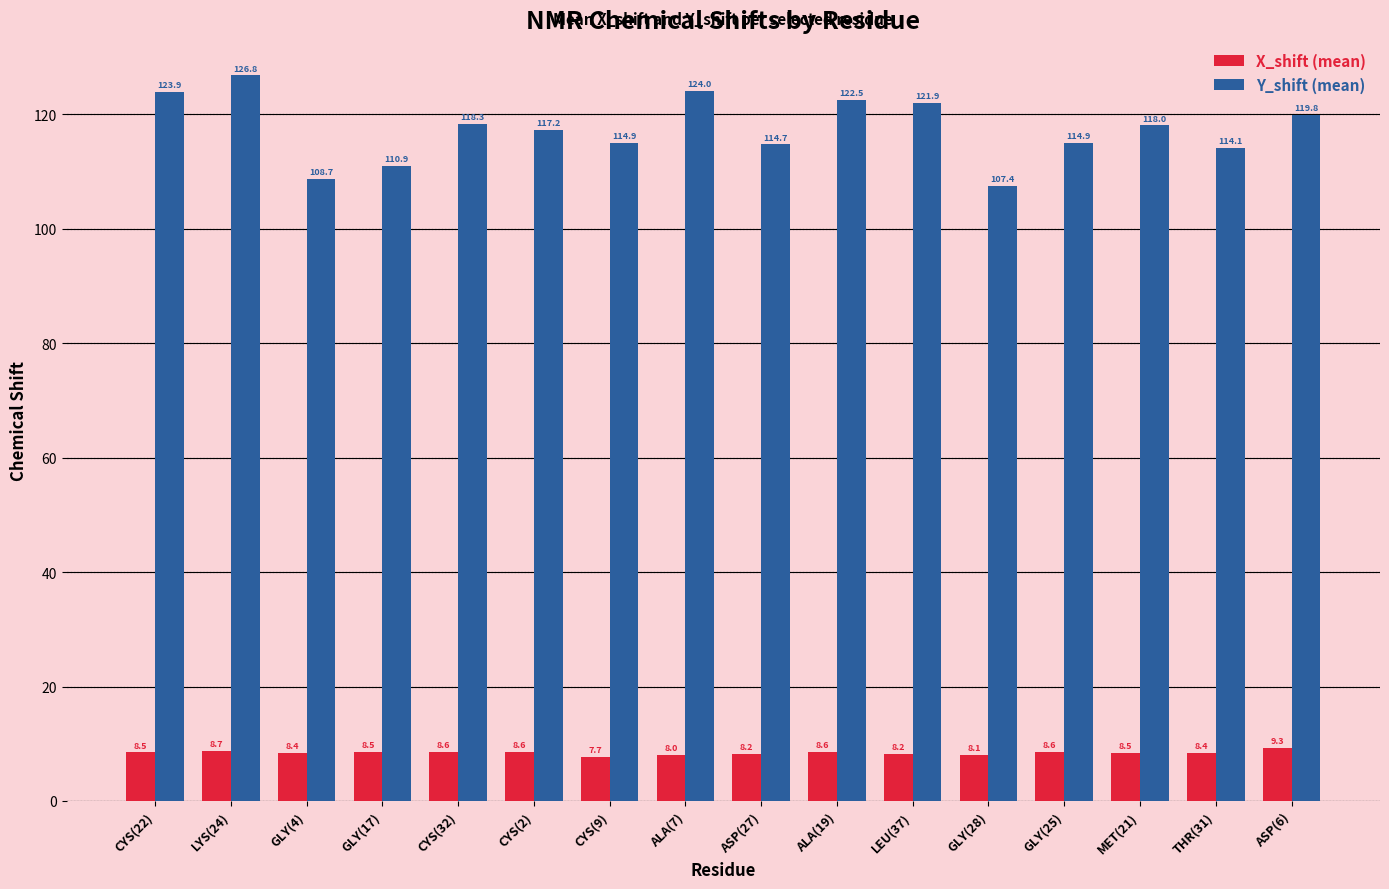

What is the label of the 2nd bar from the right?

THR(31)